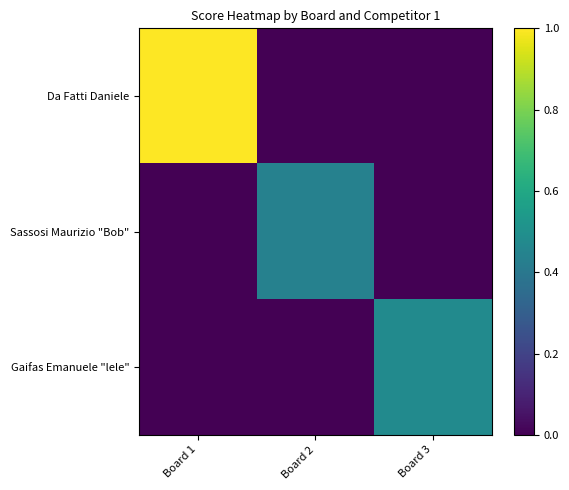

Rank the series by their maximum value, from highest to lowest.

Da Fatti Daniele, Gaifas Emanuele "lele", Sassosi Maurizio "Bob"